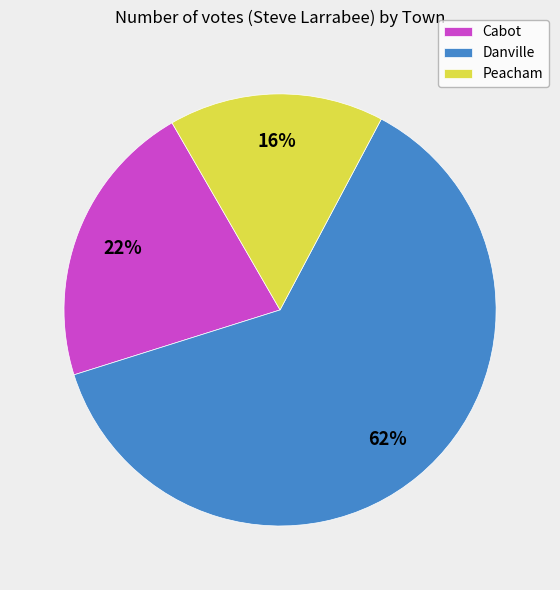

How many slices are in this pie chart?

3